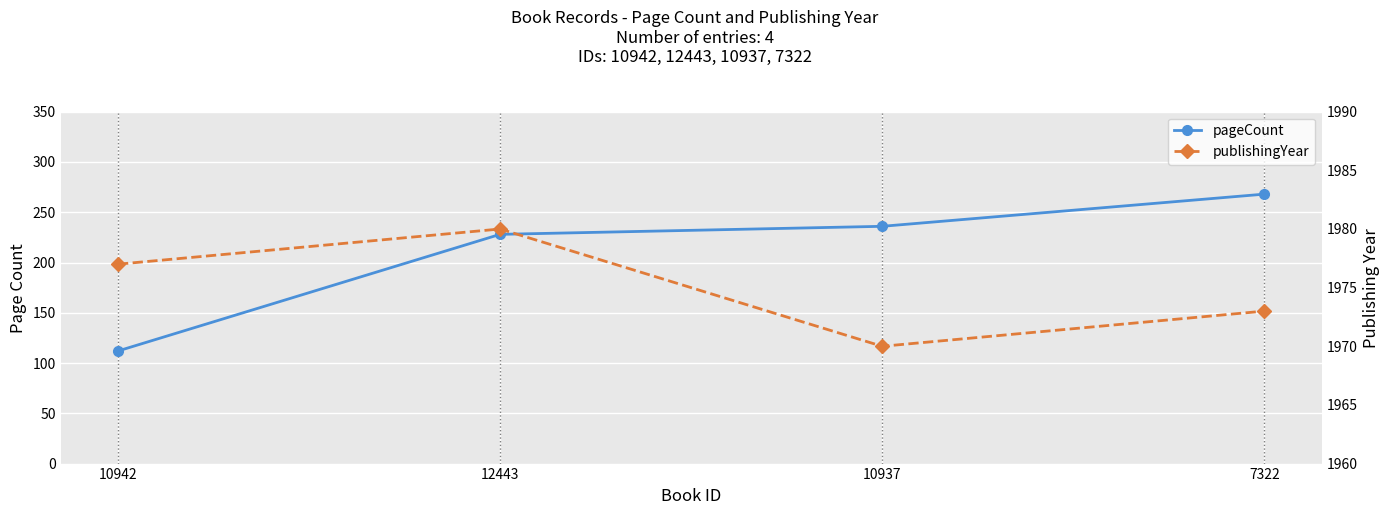

What is the sum of the publishingYear values at 10937 and 7322?

3943